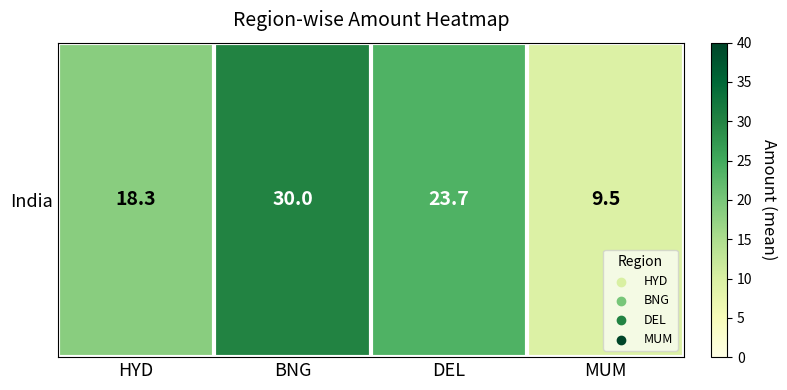

Rank the categories by value from highest to lowest.

BNG, DEL, HYD, MUM